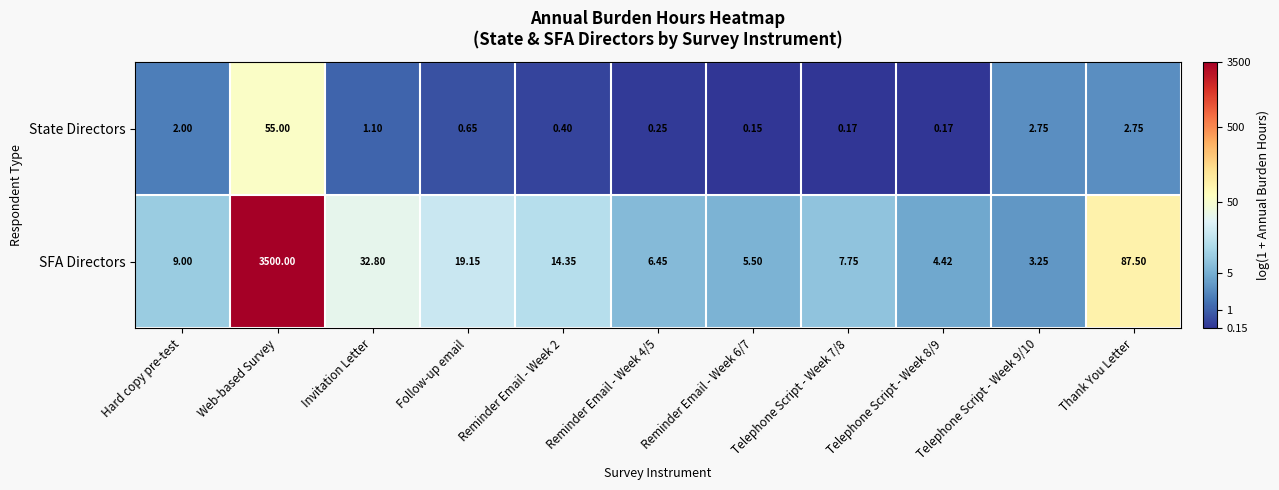

What is the total value across all series at Reminder Email - Week 6/7?

5.7